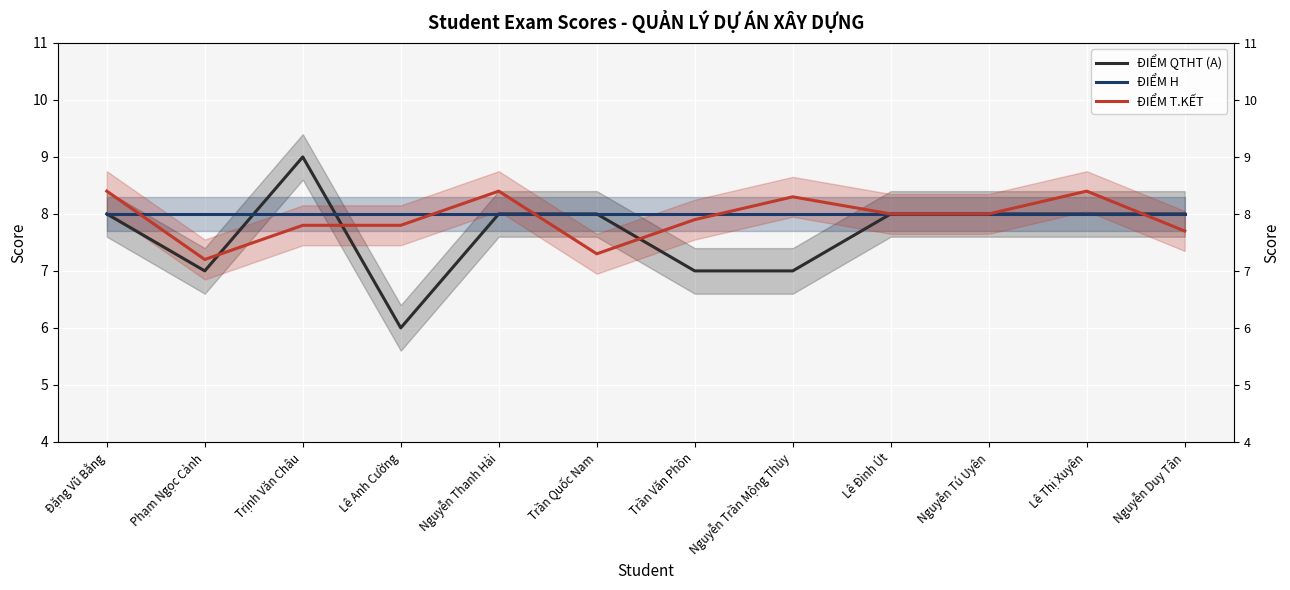

The ĐIỂM H series shows 10.6 at Nguyễn Duy Tân. True or false?

False